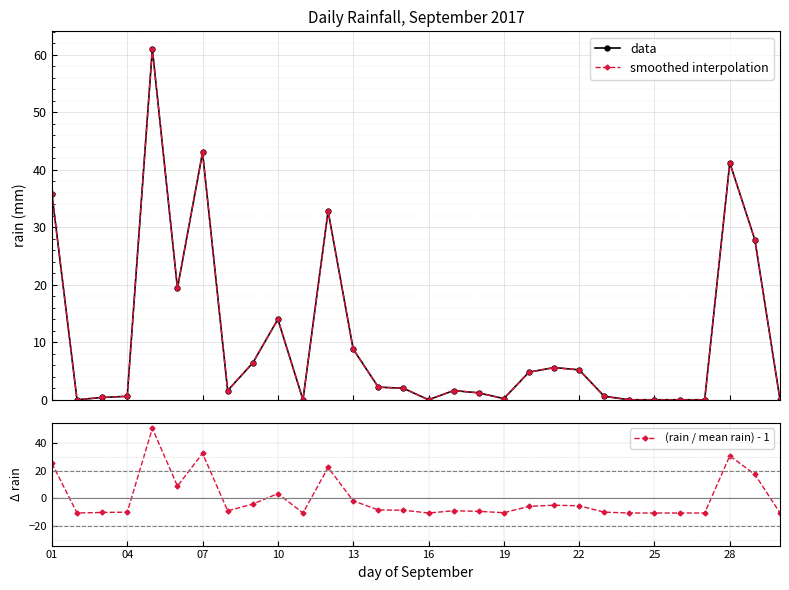

What is the lowest value of the (rain / mean rain) - 1 series?

-10.5